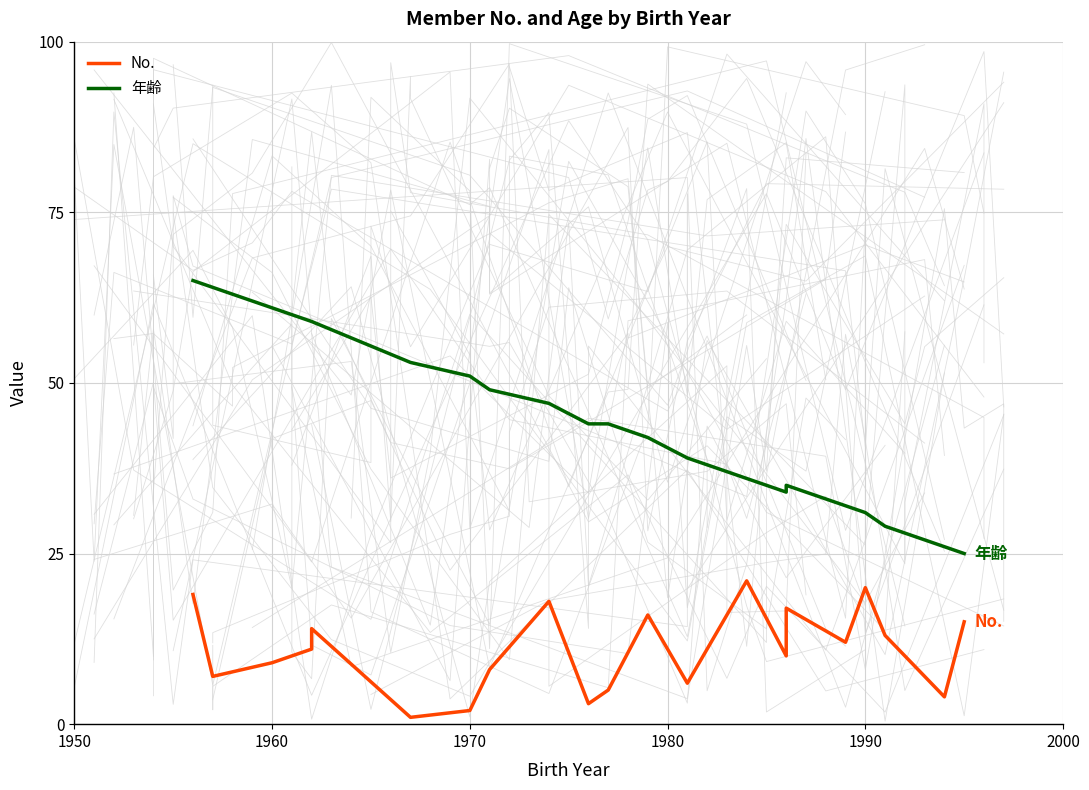

Is it true that 年齢 equals 19 at 10?

False